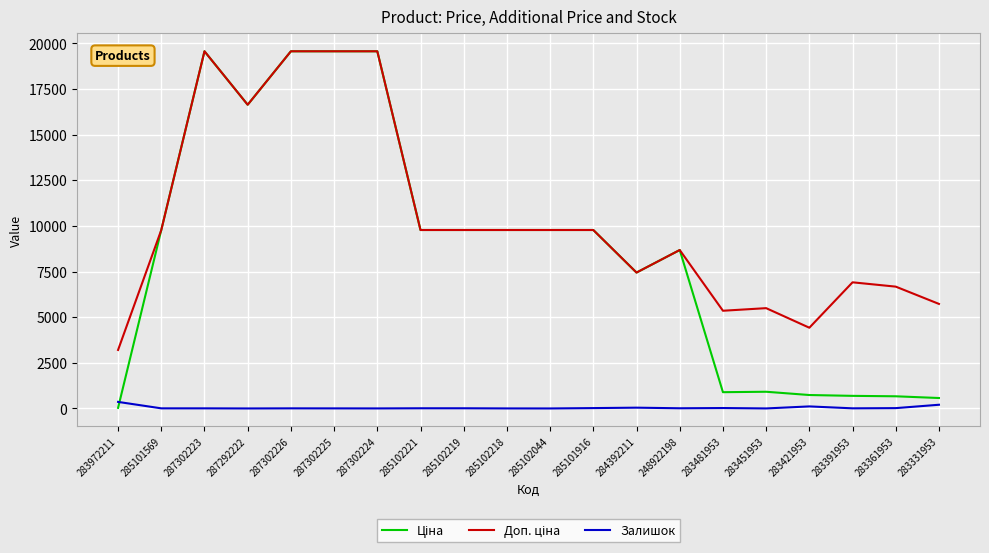

Is it true that Залишок equals 204.0 at 283331953?

True